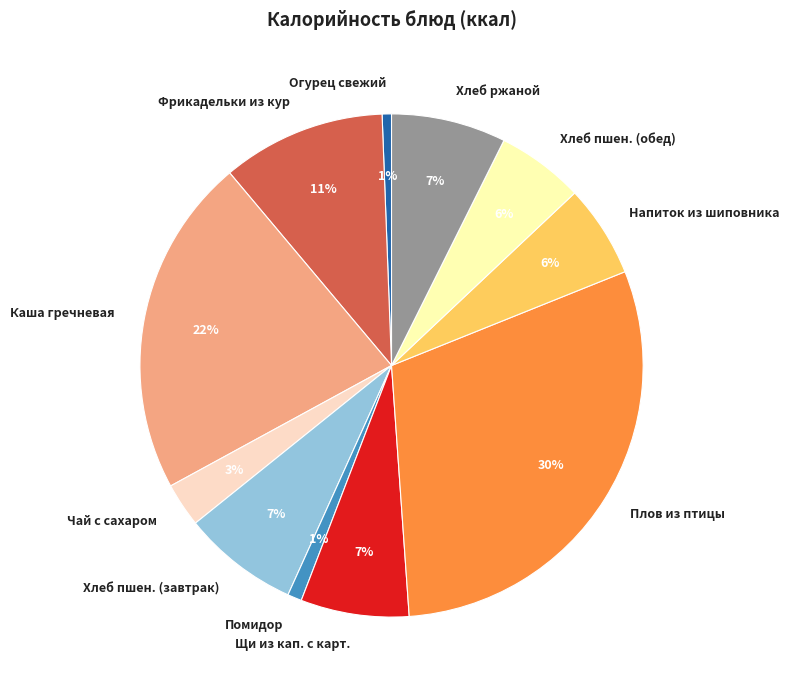

Between Помидор and Плов из птицы, which is larger?

Плов из птицы